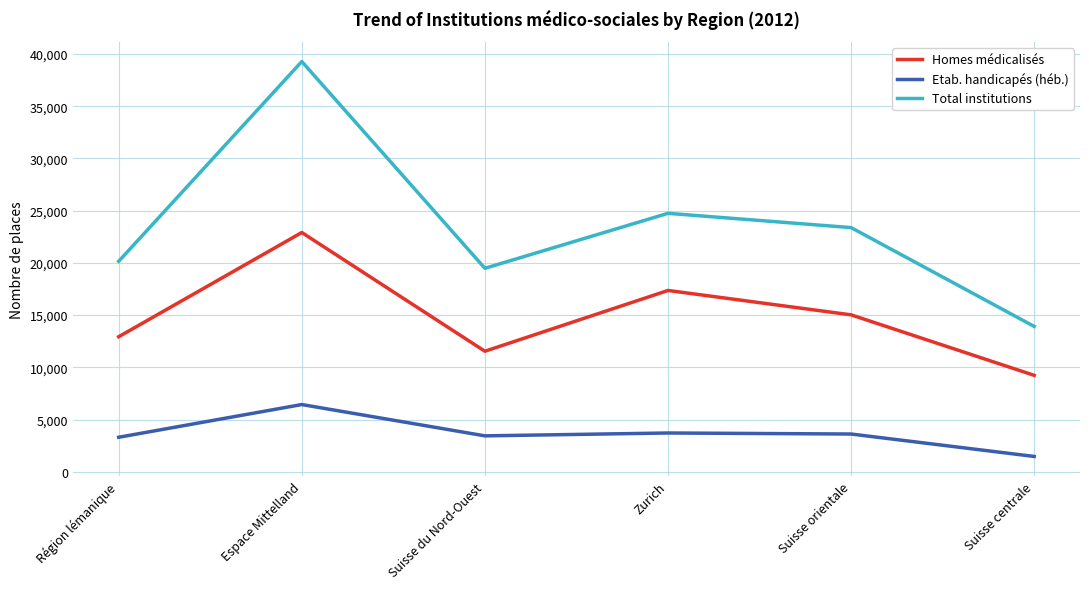

Does the chart display data point markers on the line(s)?

No